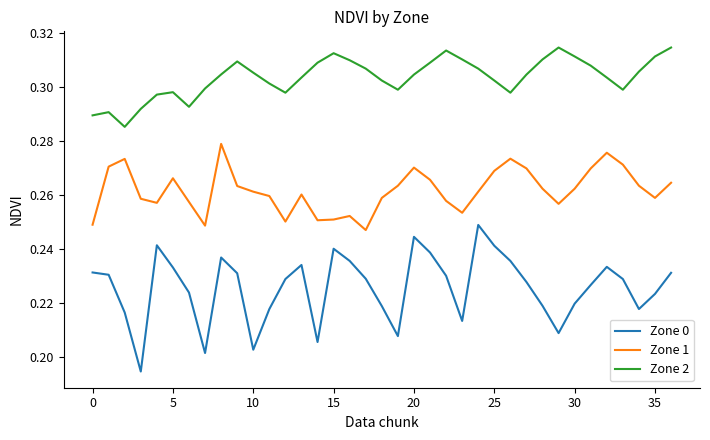

True or false: Zone 0 and Zone 2 cross at least once.

False